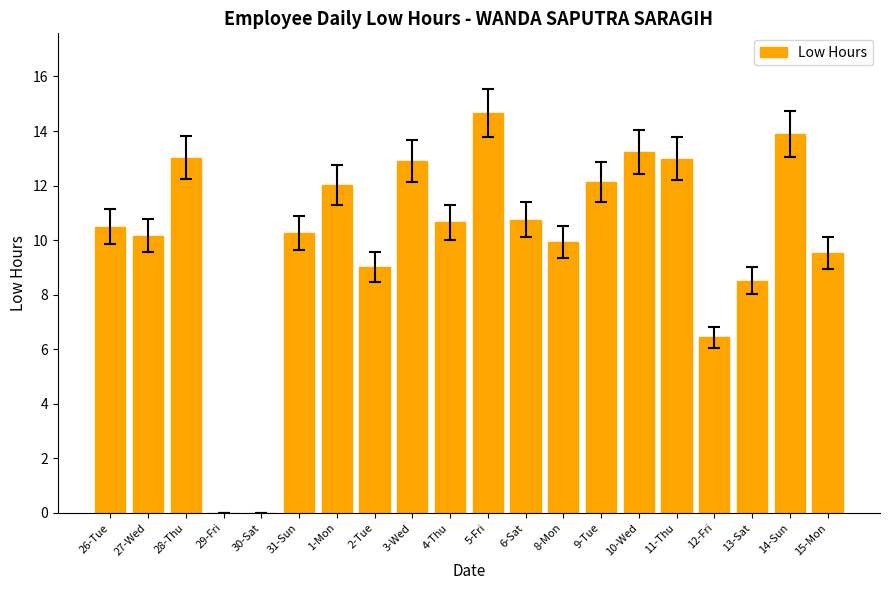

At which label does the data first exceed 10?

26-Tue